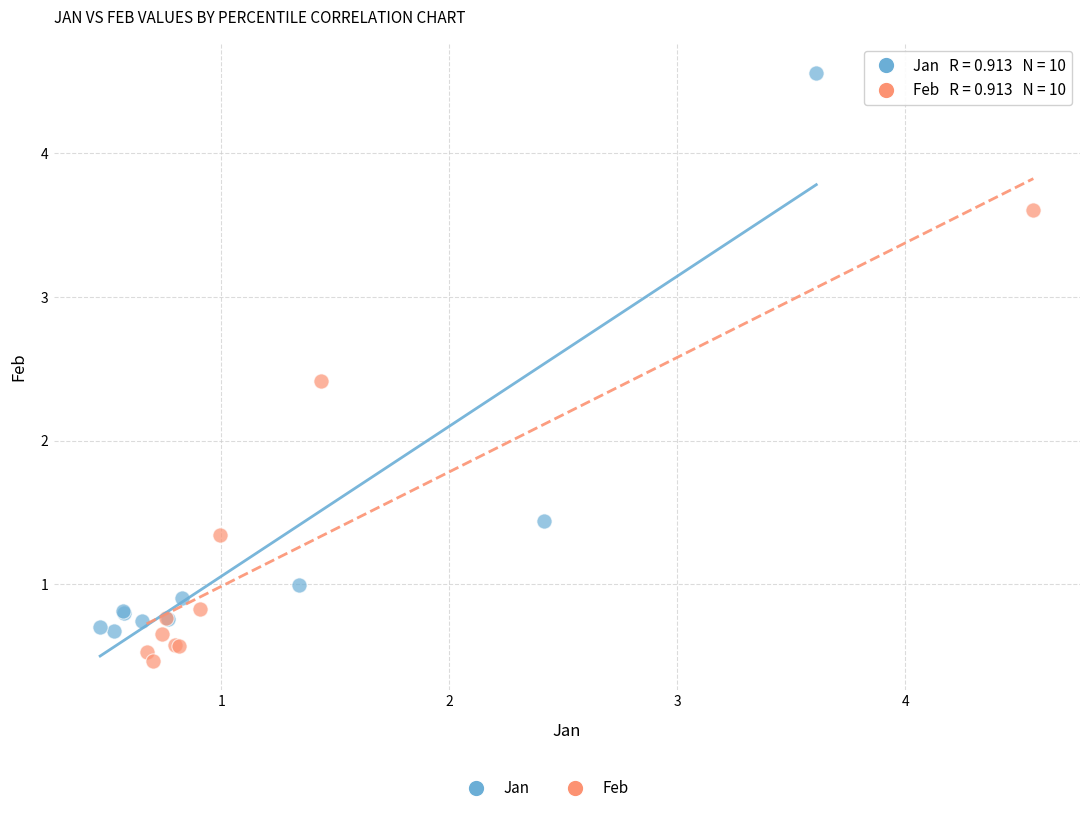

Which series reaches the maximum Y coordinate?

Jan